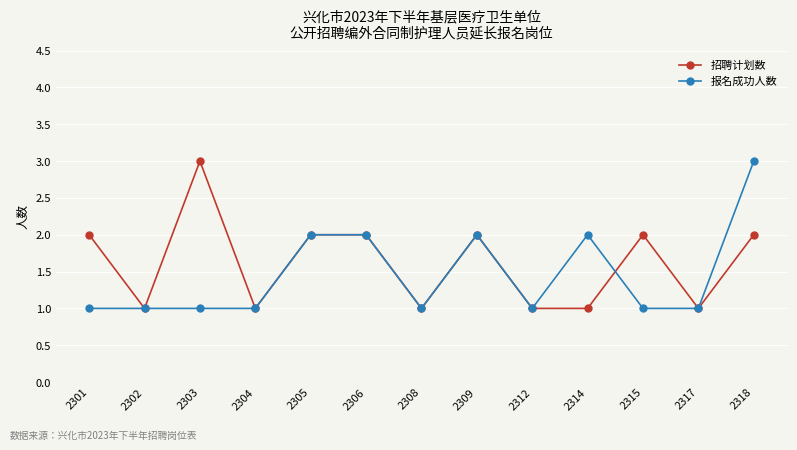

What is the minimum value for 报名成功人数?

1